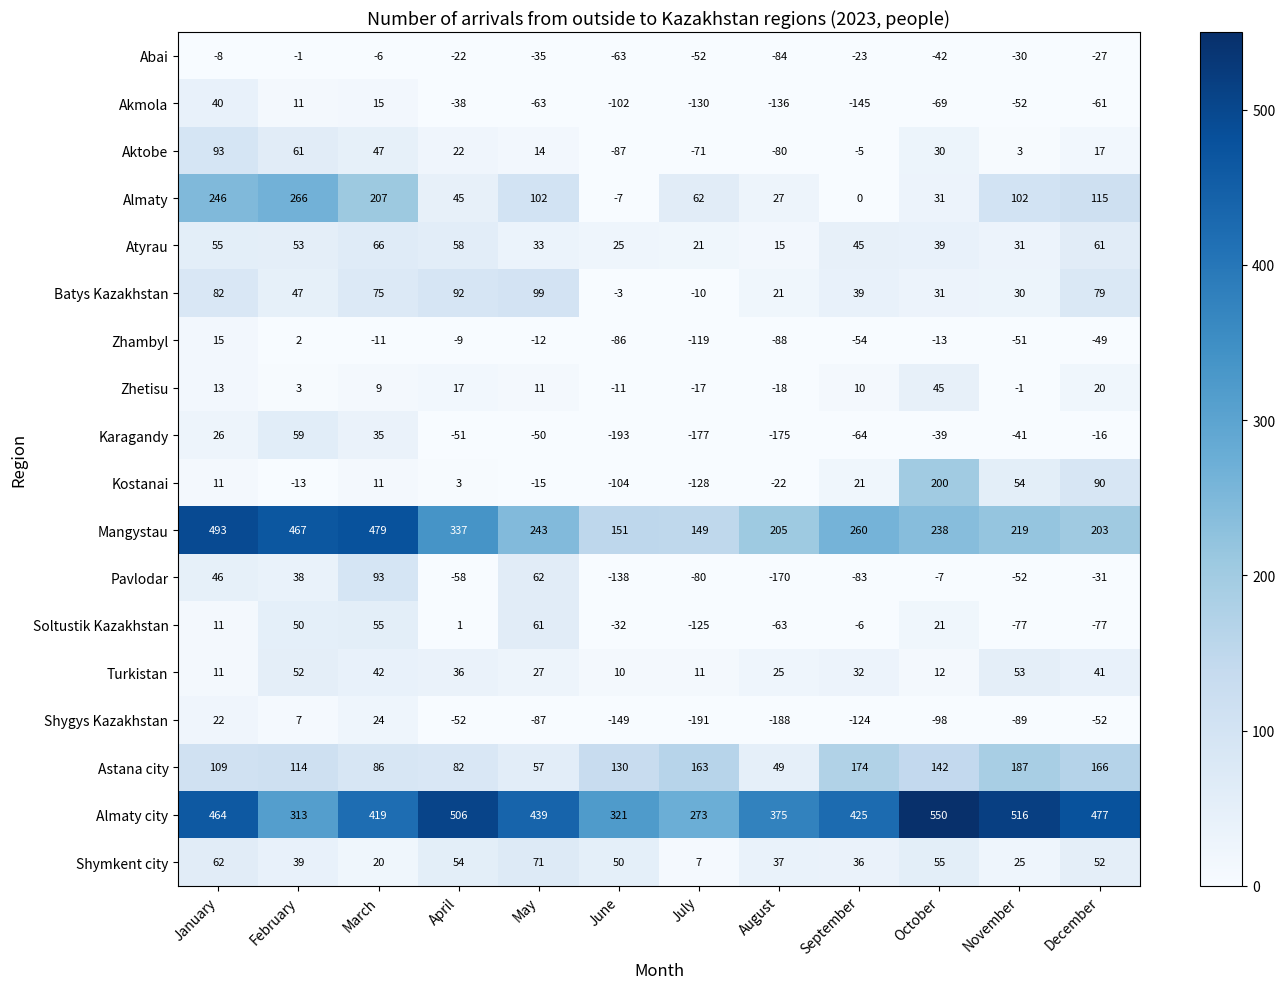

How many data points does each series have?

12